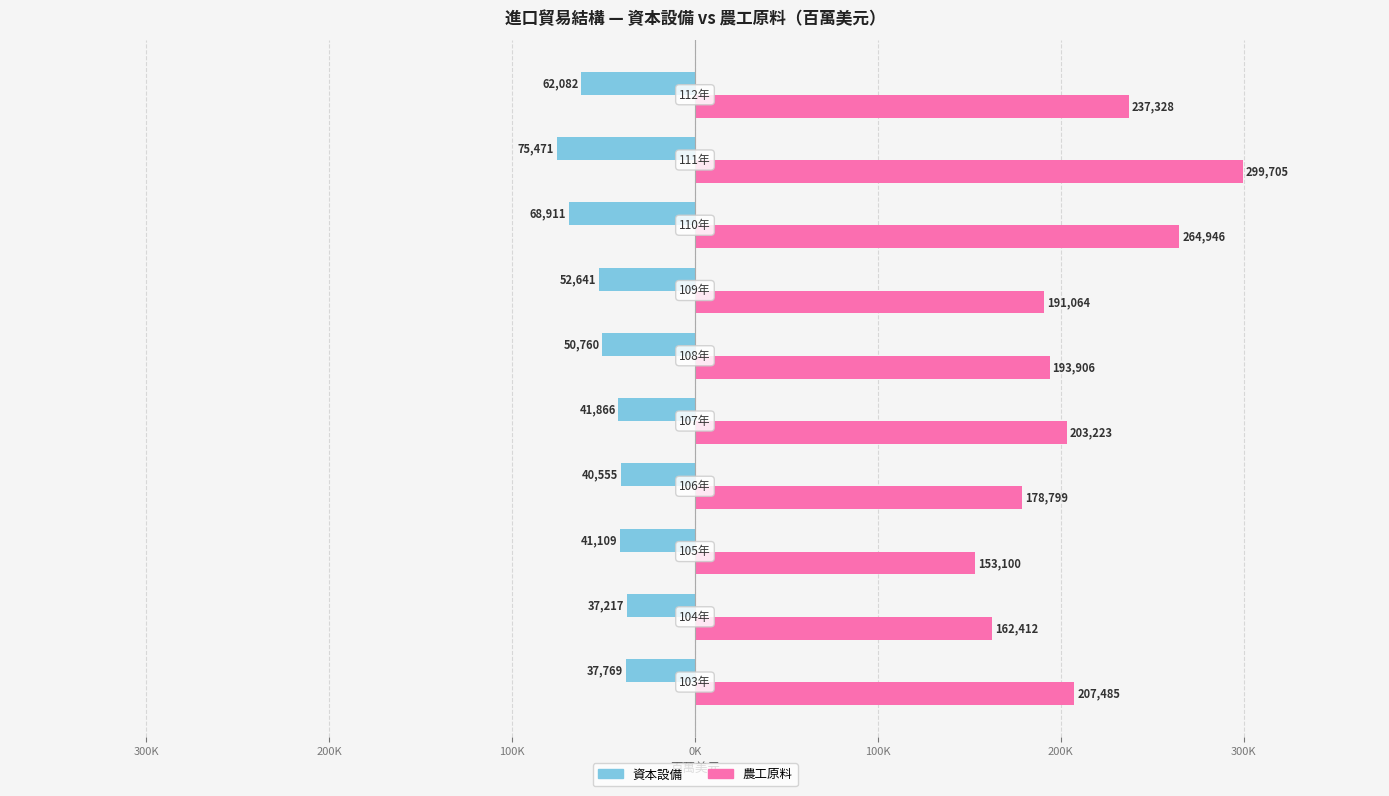

Rank the series by their maximum value, from highest to lowest.

農工原料, 資本設備